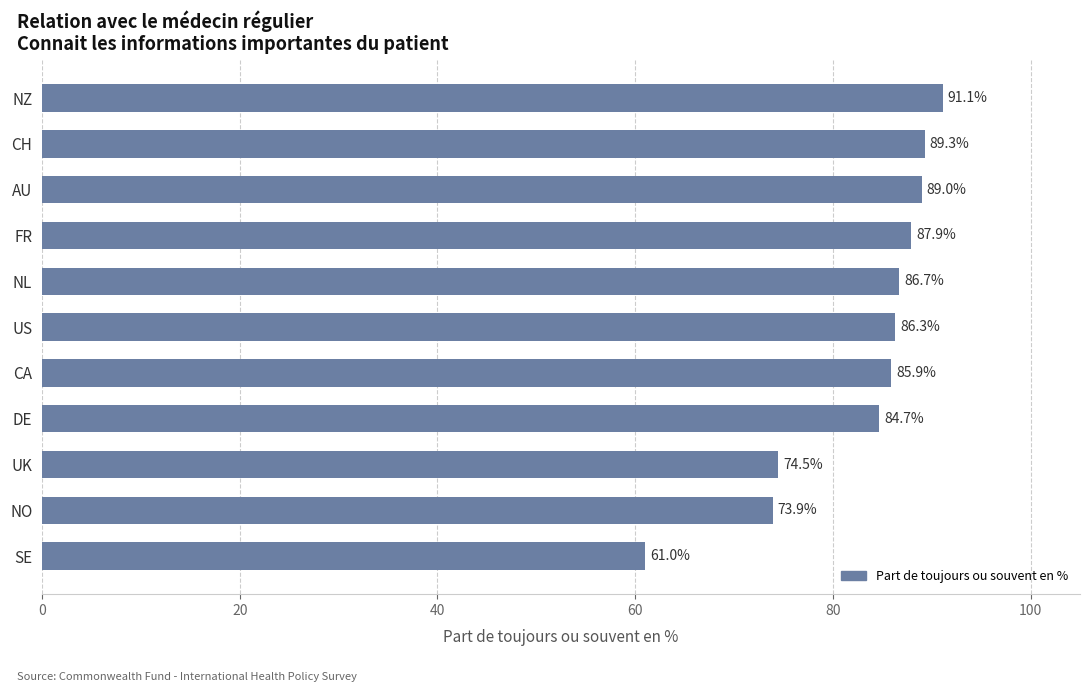

What is the smallest value displayed?

61.0